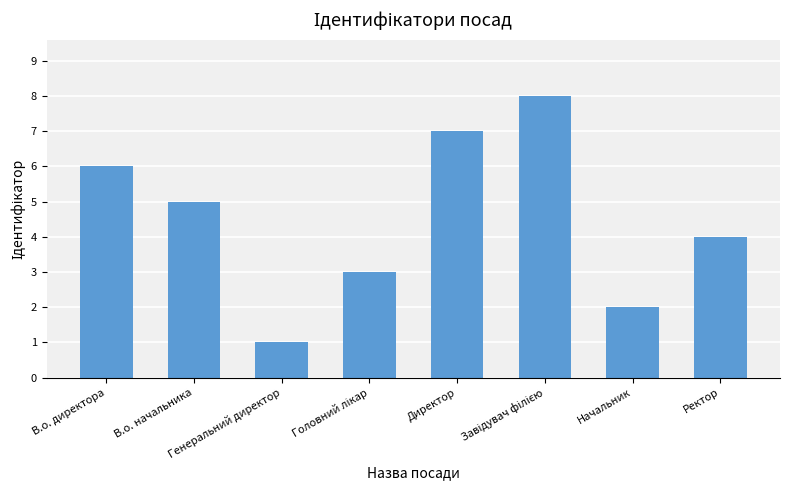

What position from the right is Начальник?

2